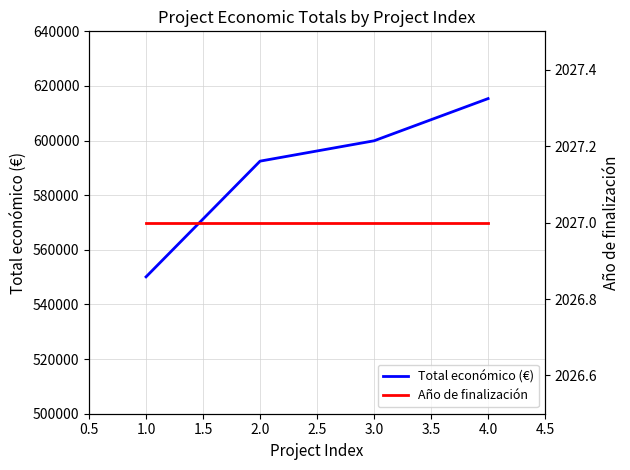

True or false: Año de finalización and Total económico (€) cross at least once.

False